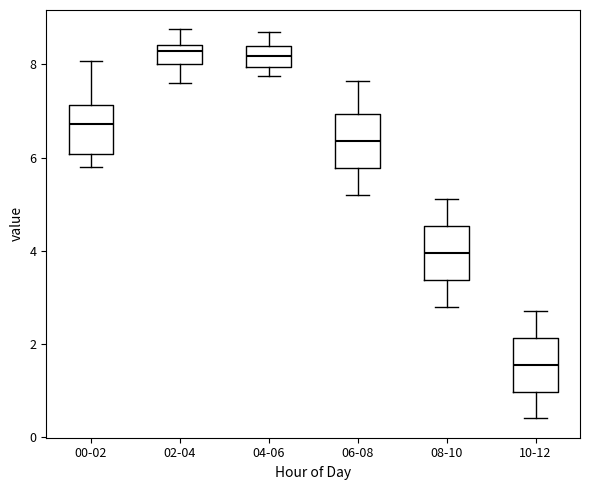

Where is the lower edge of the box for 10-12 on the y-axis? The values are not printed on the chart, so give them approximately, as read against the axis.

1.0